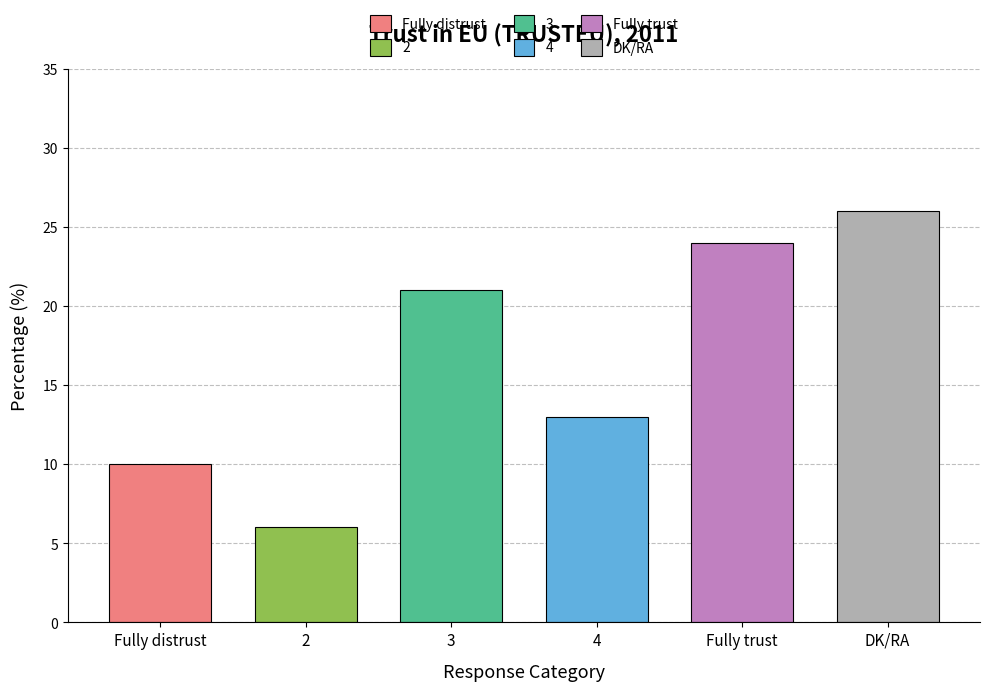

The value at 3 is 21. True or false?

True